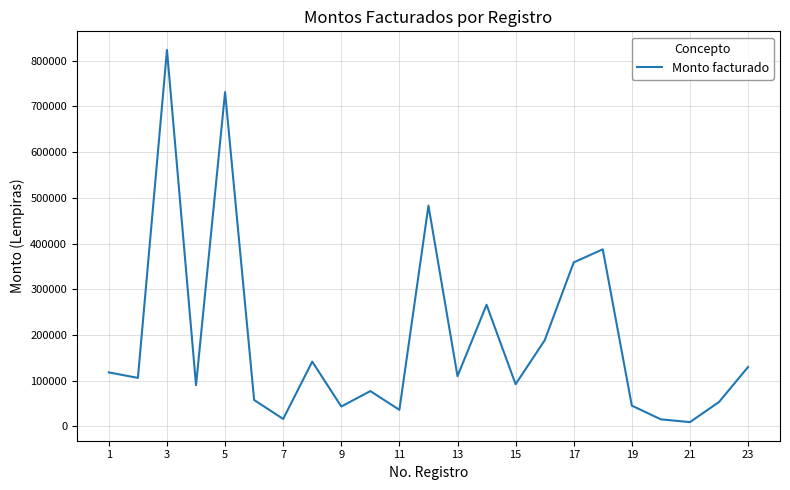

What is the greatest value displayed?

823640.0